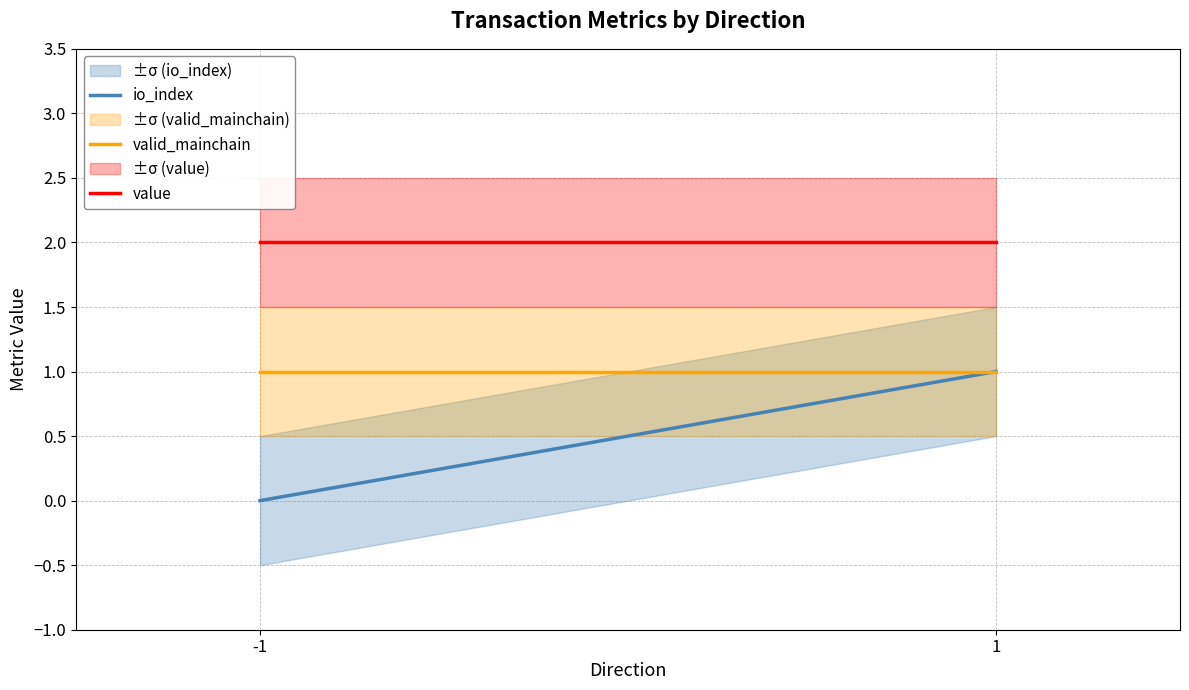

Reading right to left, what are all the values shown in this chart?

io_index: 1=1.0	-1=0.0
valid_mainchain: 1=1.0	-1=1.0
value: 1=2.0	-1=2.0